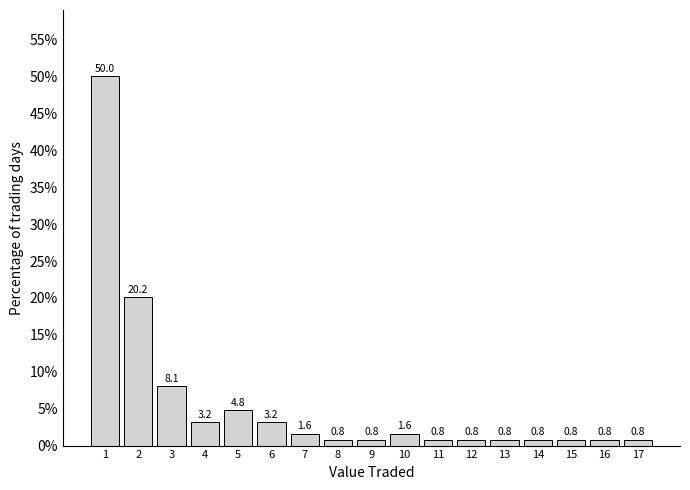

Reading right to left, list all the values displayed in this chart.

17=0.8	16=0.8	15=0.8	14=0.8	13=0.8	12=0.8	11=0.8	10=1.6	9=0.8	8=0.8	7=1.6	6=3.2	5=4.8	4=3.2	3=8.1	2=20.2	1=50.0